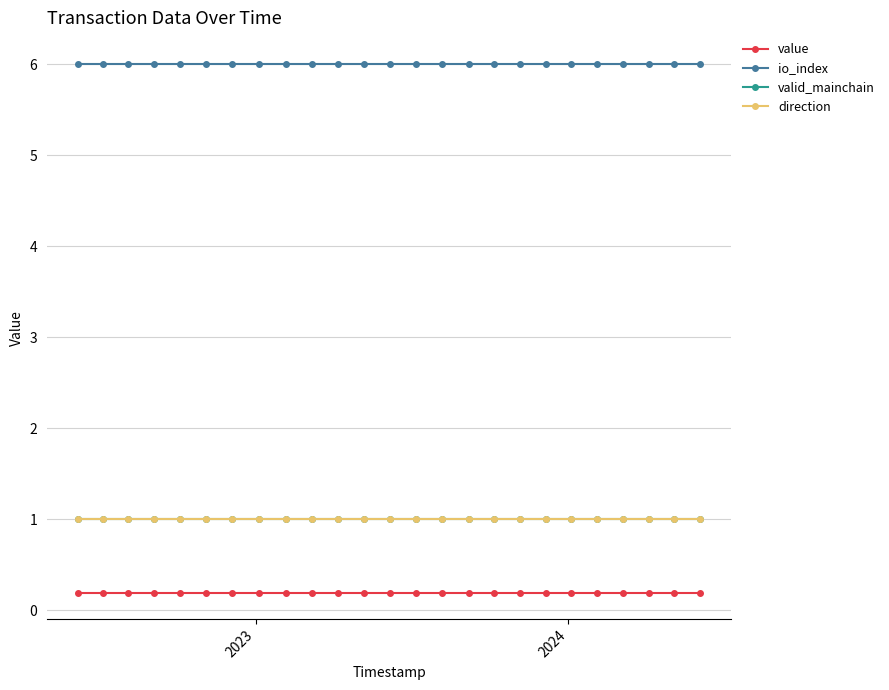

True or false: value has more than 0 interior local peaks.

False